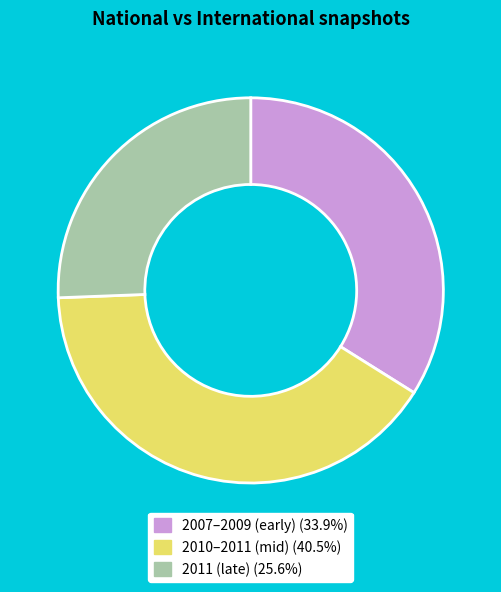

Do 2011 (late) (25.6%) and 2010–2011 (mid) (40.5%) together represent more than half of the pie?

Yes